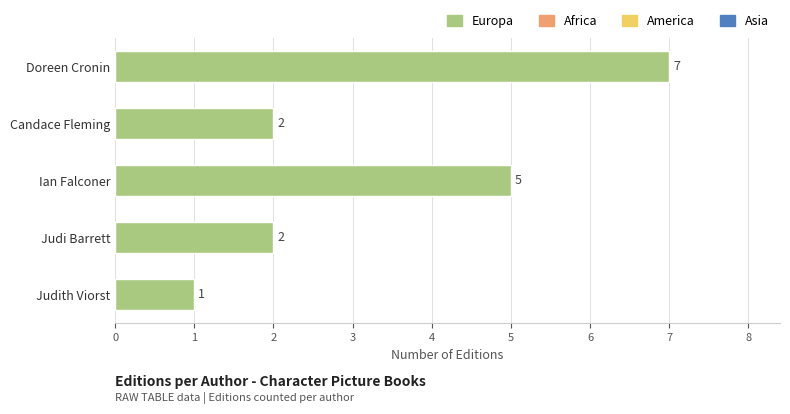

True or false: the data shows 1 at Candace Fleming.

False